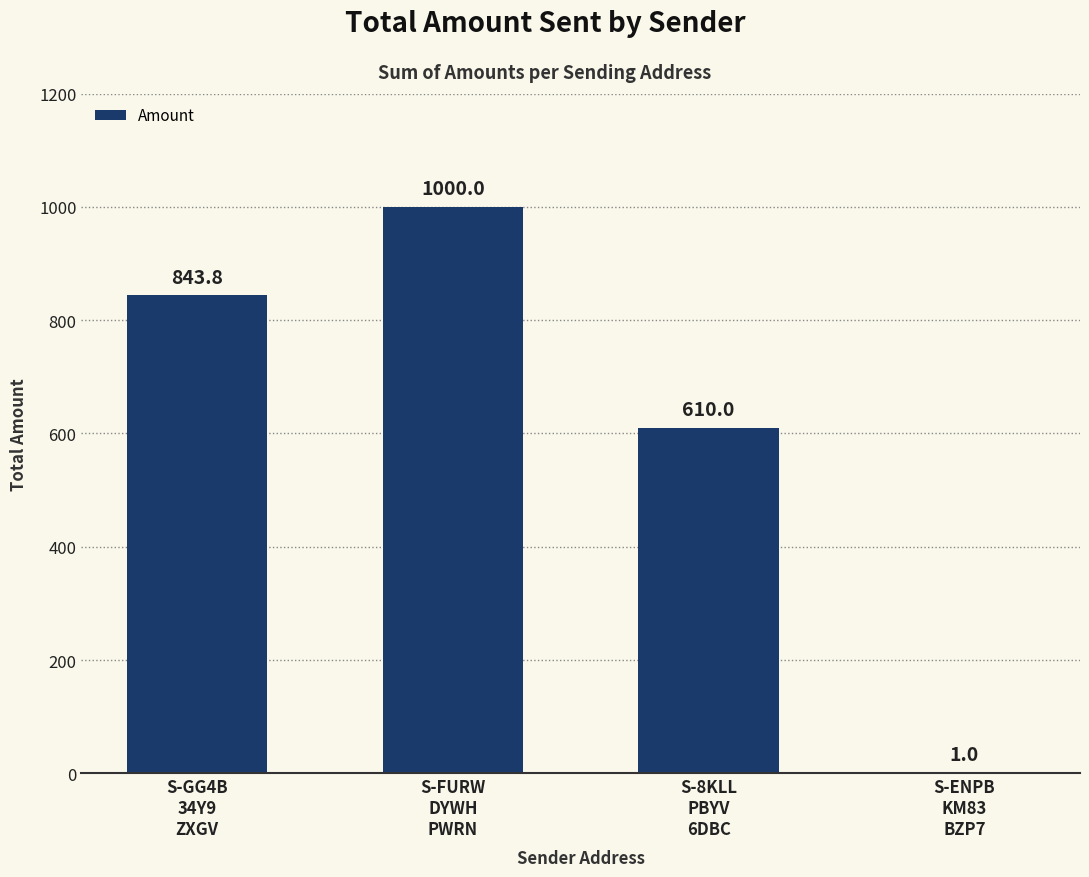

Count the number of data series in this chart.

1